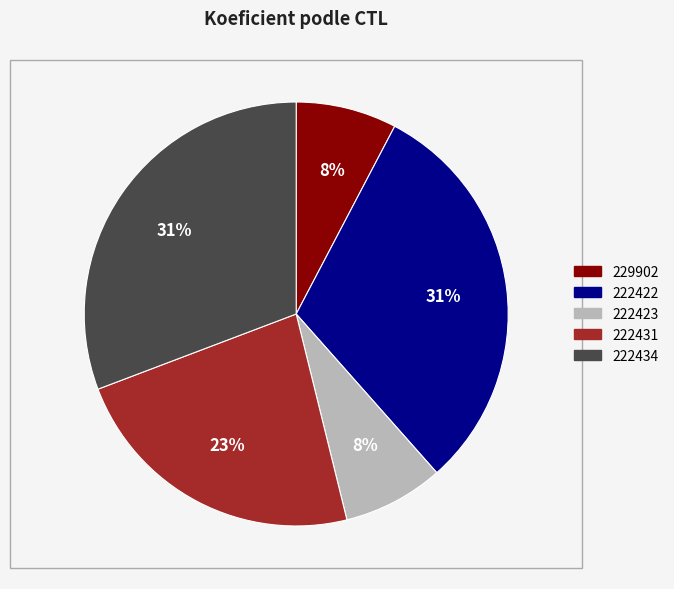

Is it true that 222434 is 37% of the pie?

False